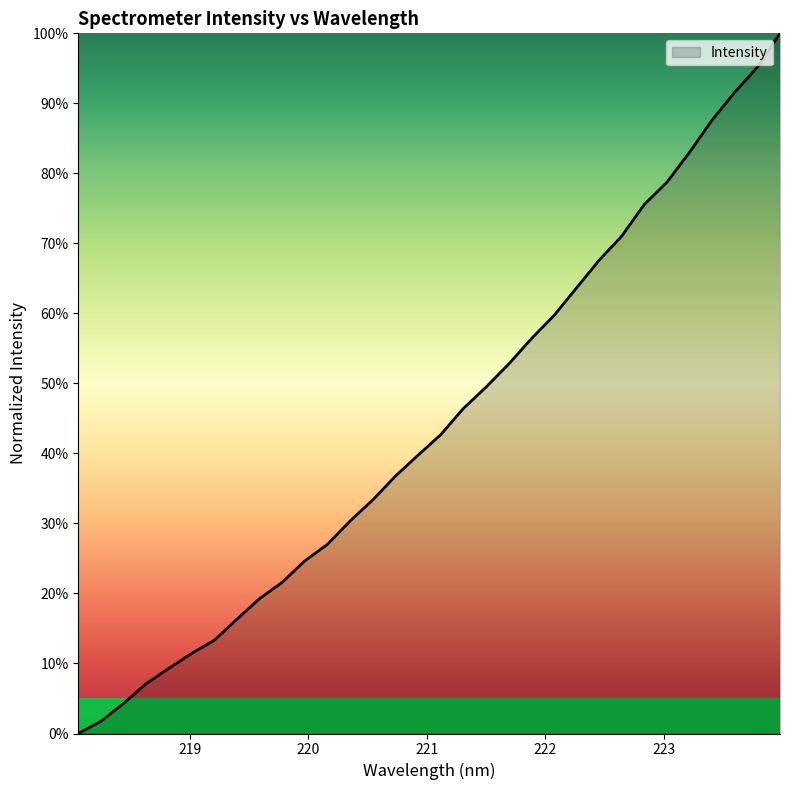

Does the chart display data point markers on the line(s)?

No